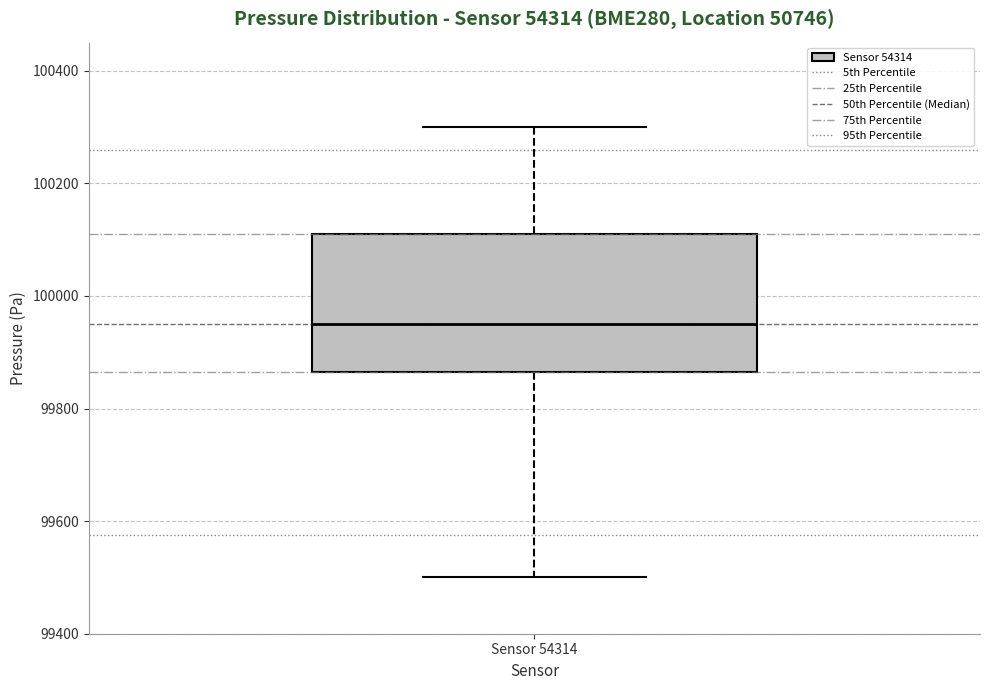

Read this box plot against the y-axis: the position of the median line, the range covered by the box, and the ends of both whiskers. The values are not printed on the chart, so give them approximately, as read against the axis.

median 99960, box 99860 to 100120, whiskers 99500 to 100300